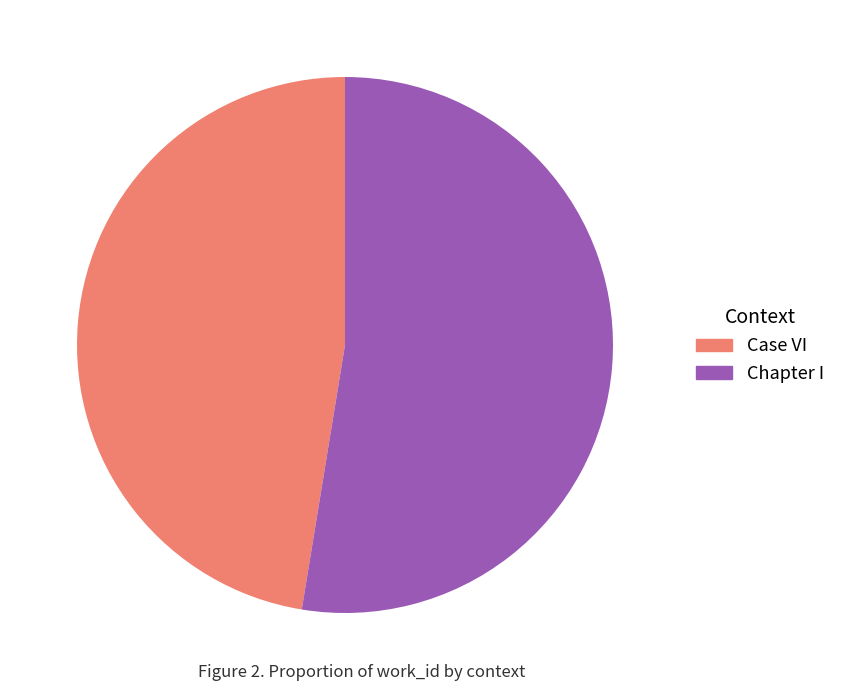

The Case VI slice represents 47% of the pie. True or false?

True